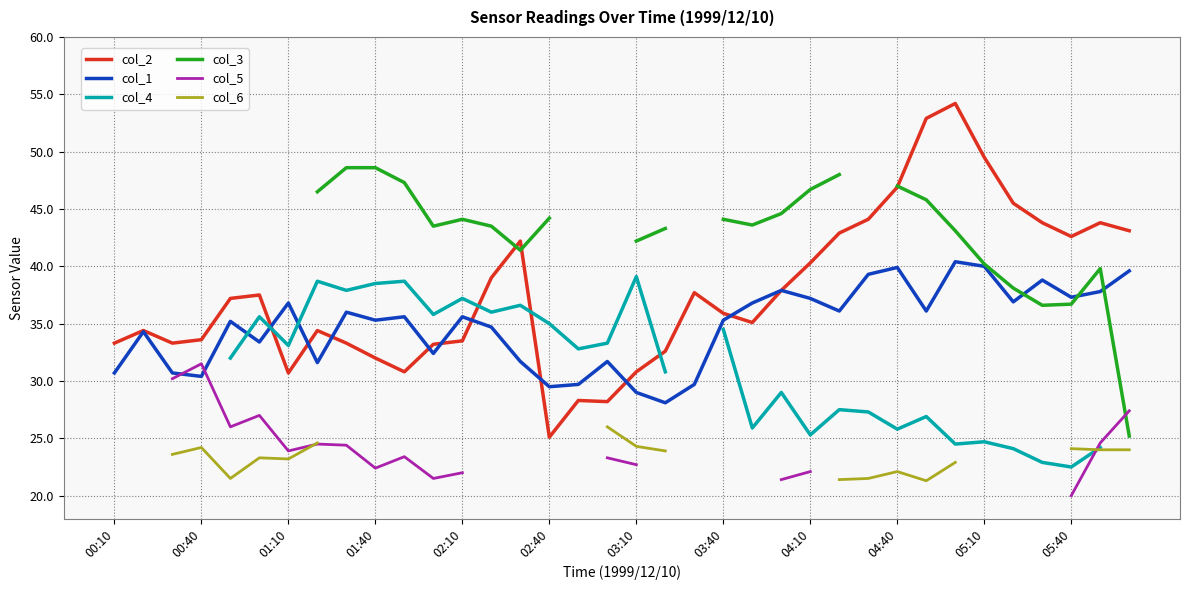

What position from the left is 35?

36